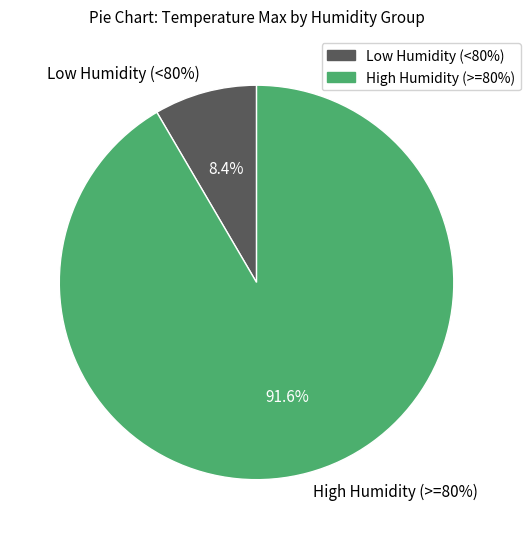

Does 88 represent more than half of the total?

No